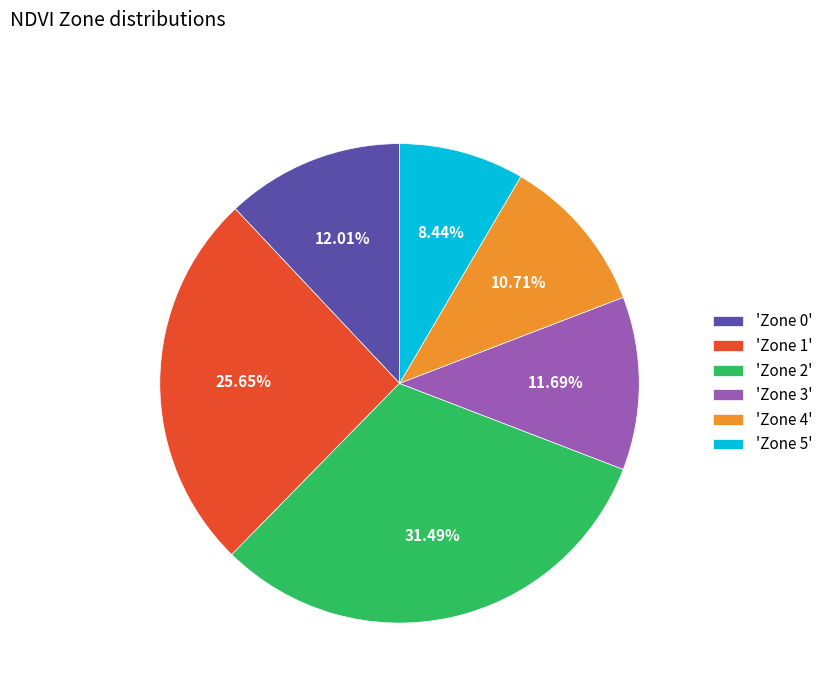

Between 'Zone 4' and 'Zone 2', which is larger?

'Zone 2'